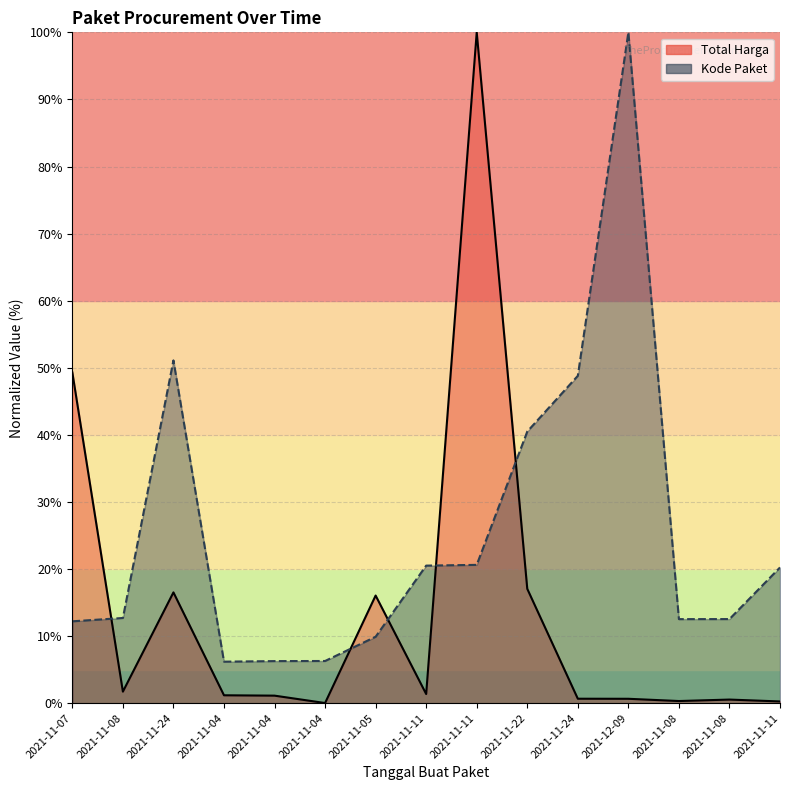

What are all the series names shown in the legend?

Total Harga, Kode Paket